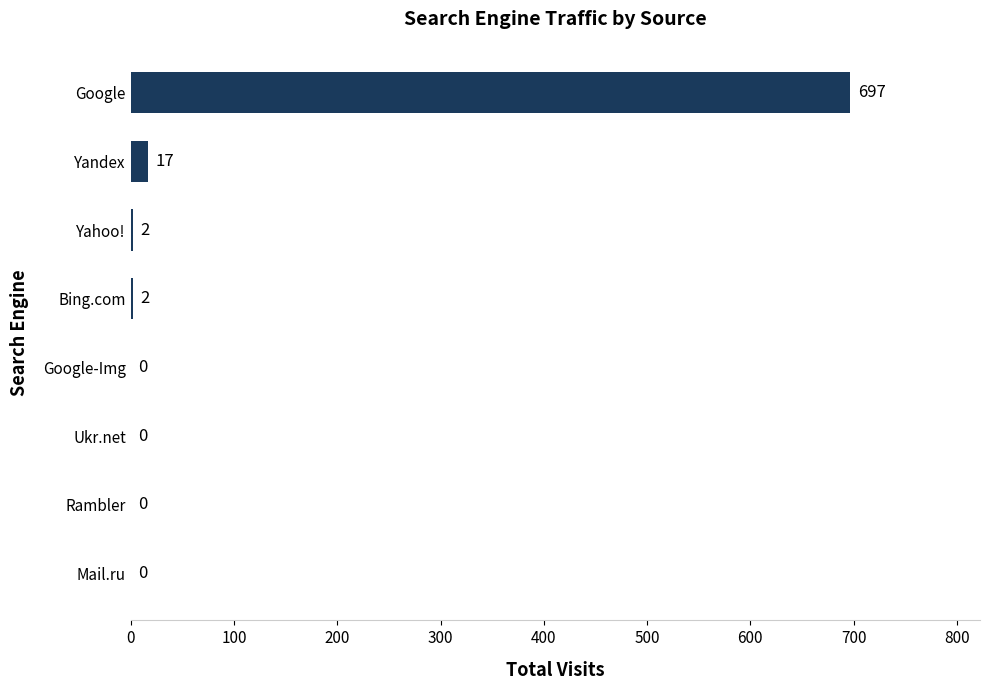

What is the change in value from Google-Img to Yandex?

+17